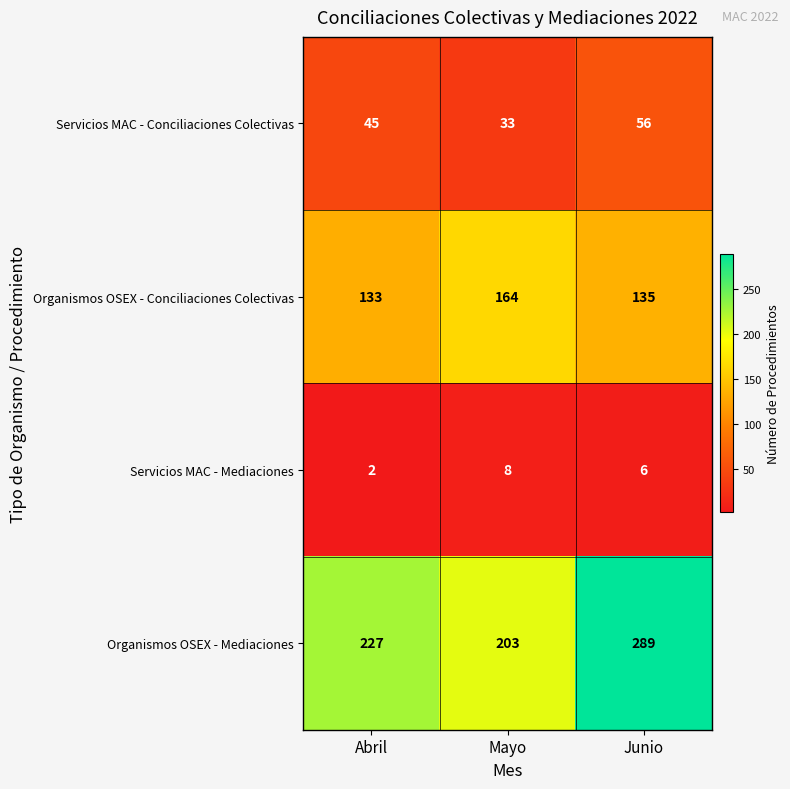

Is it true that Organismos OSEX - Mediaciones equals 481 at Junio?

False